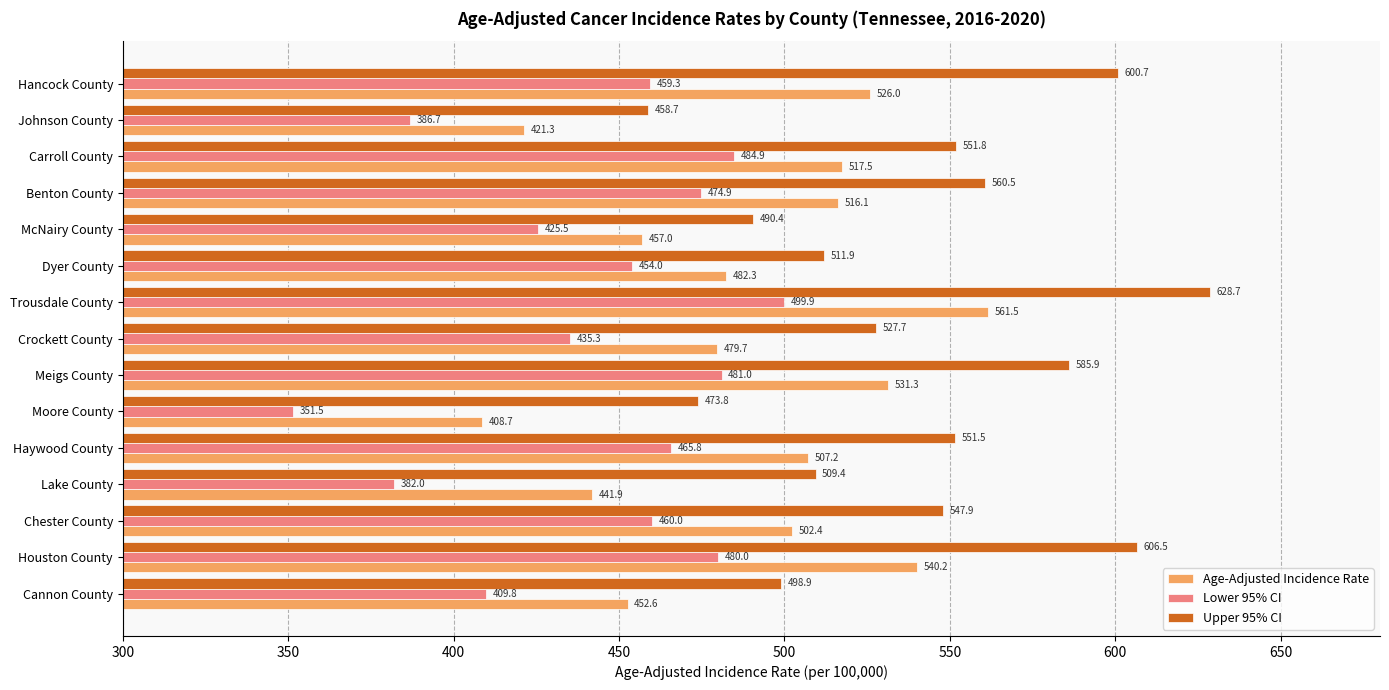

What is the sum of all Age-Adjusted Incidence Rate values?

7345.7